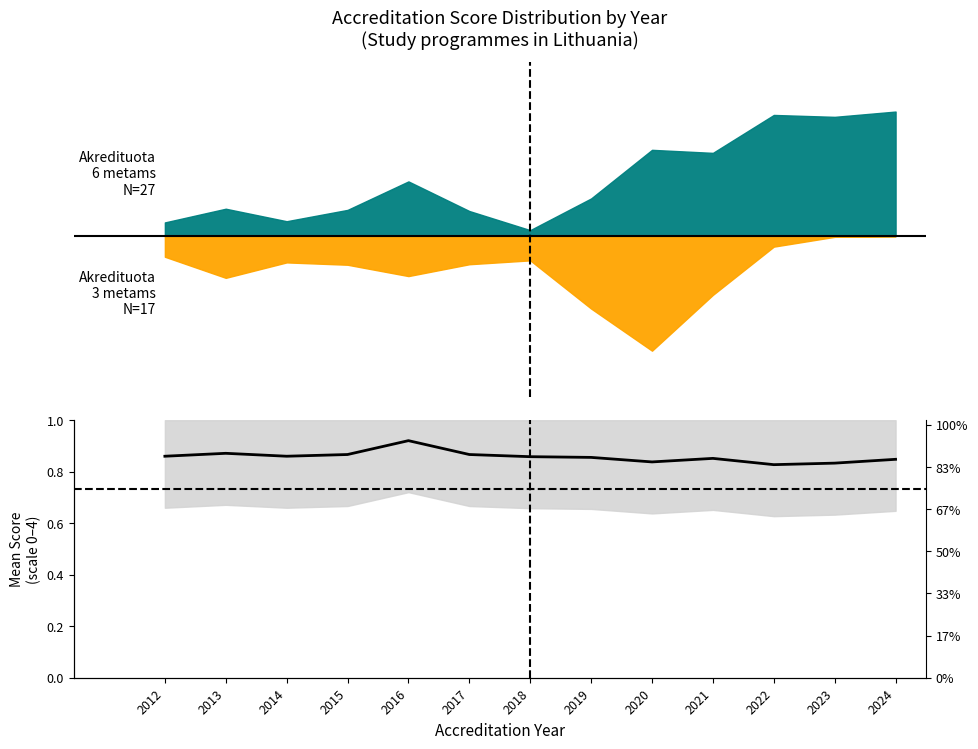

At which label is the value closest to 0?

2022